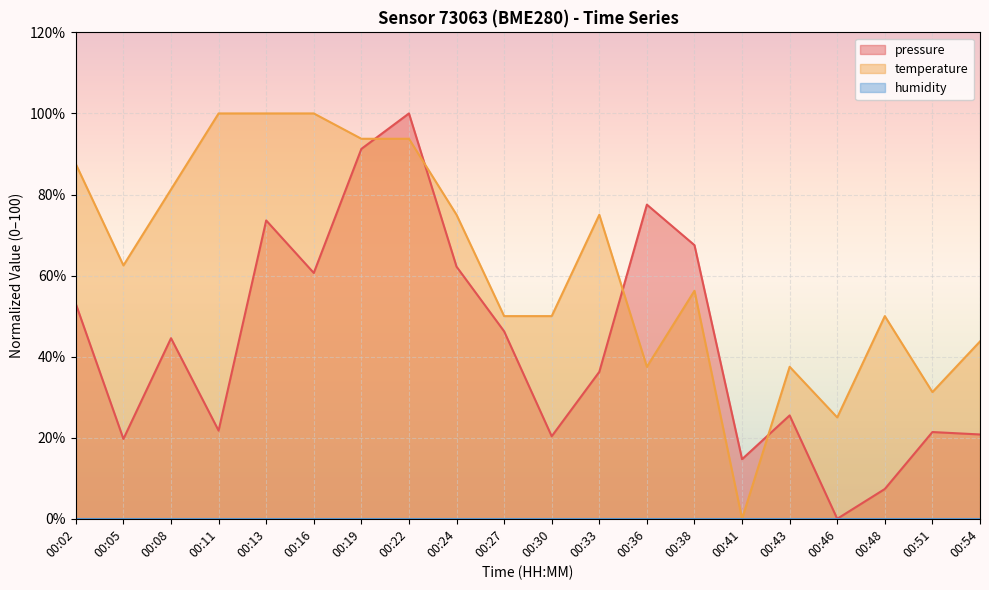

Which series ends up on top after the final intersection of pressure and temperature?

temperature